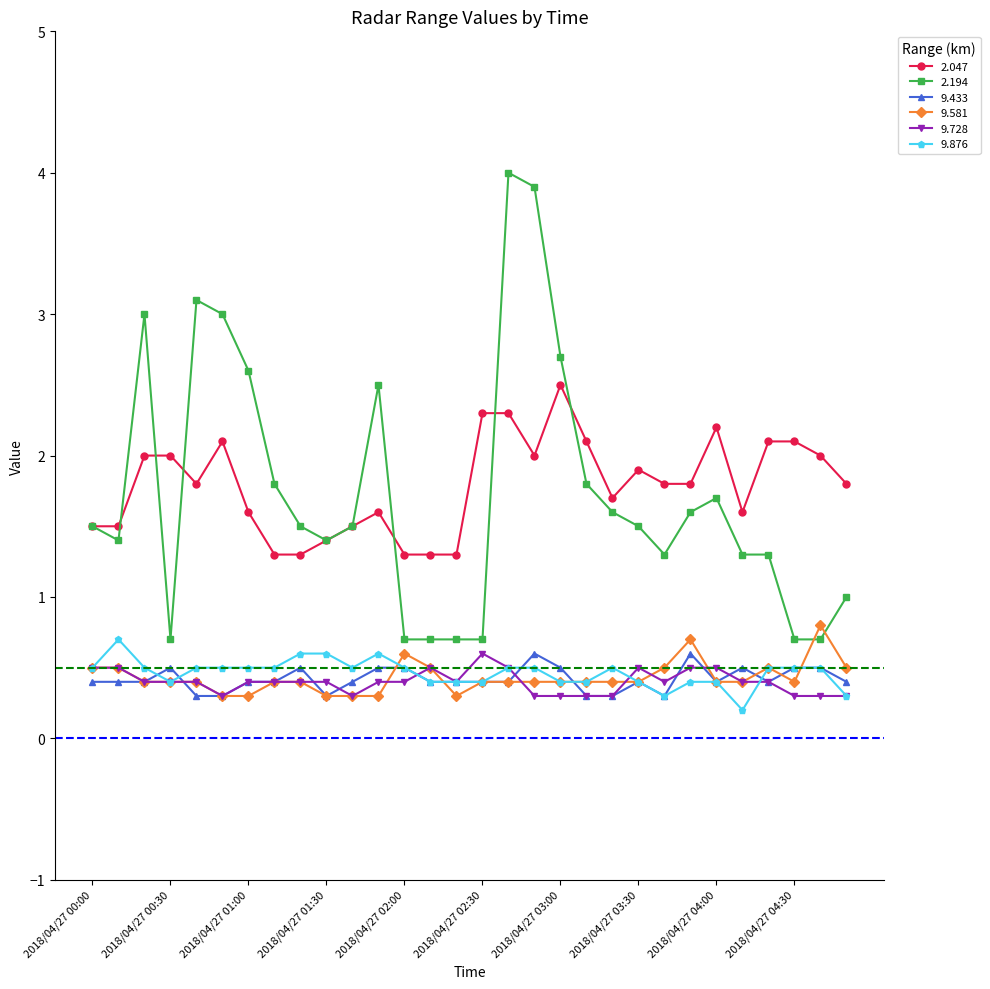

What is the maximum value shown in the chart?

4.0